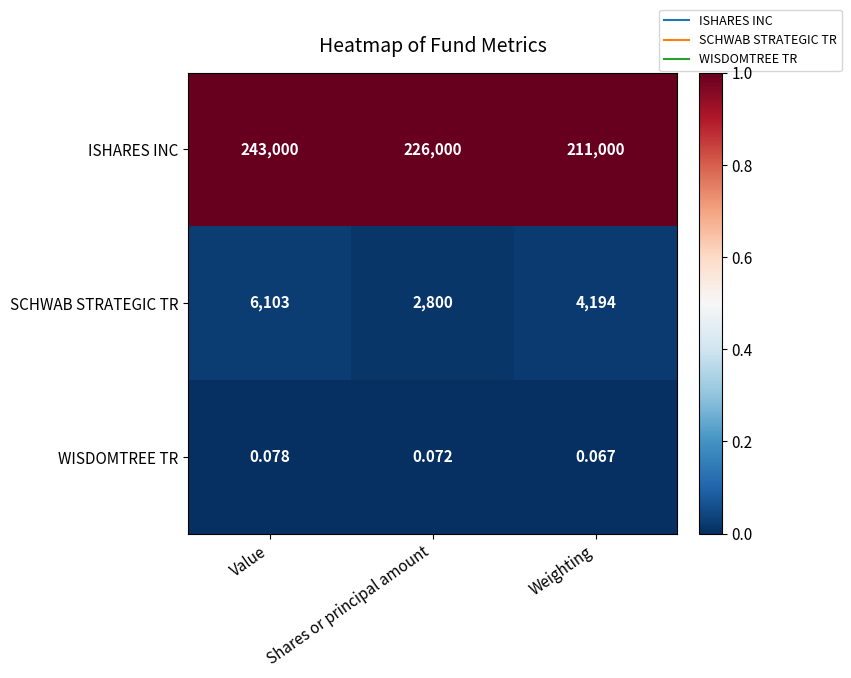

At which category does the chart reach its minimum across all series?

Weighting